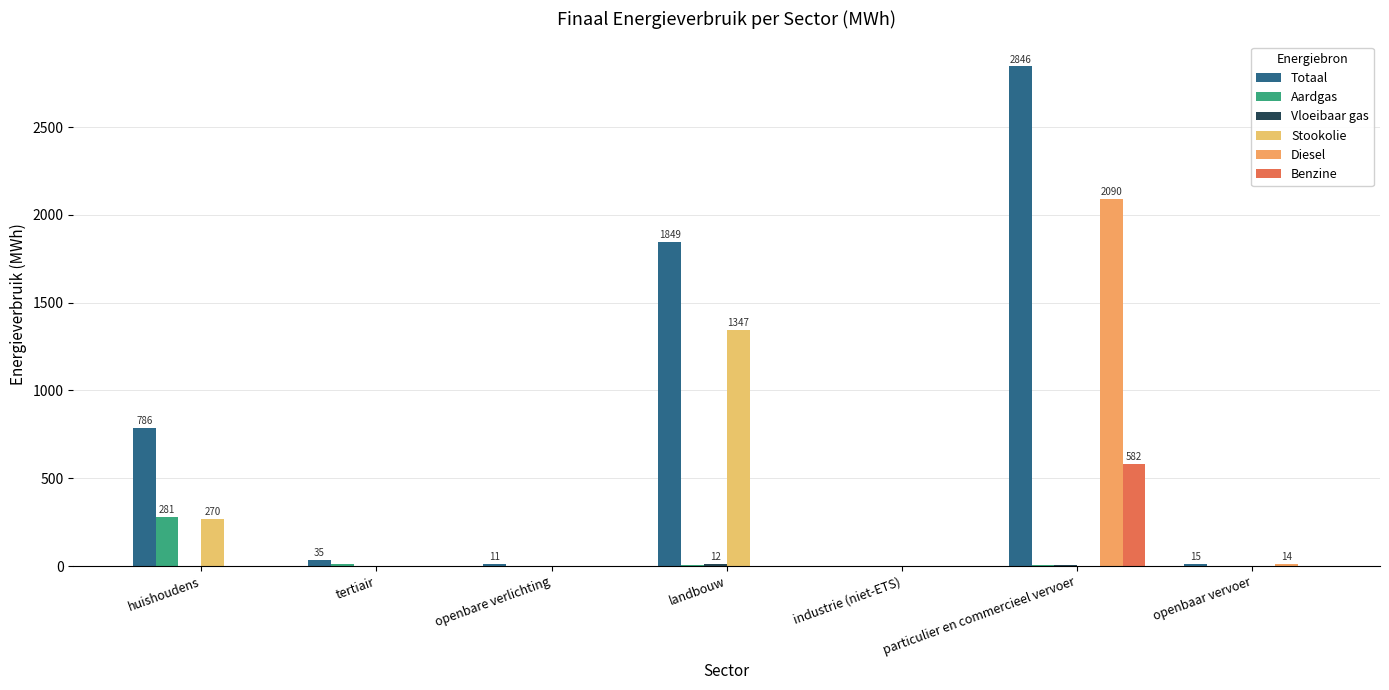

Are the bars horizontal?

No